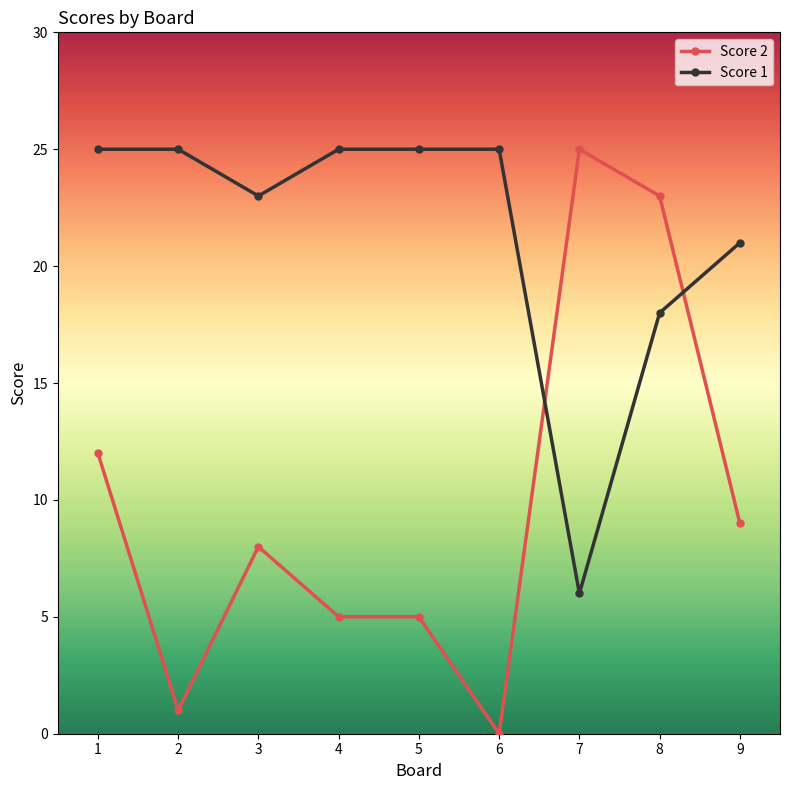

Does the chart display data point markers on the line(s)?

Yes